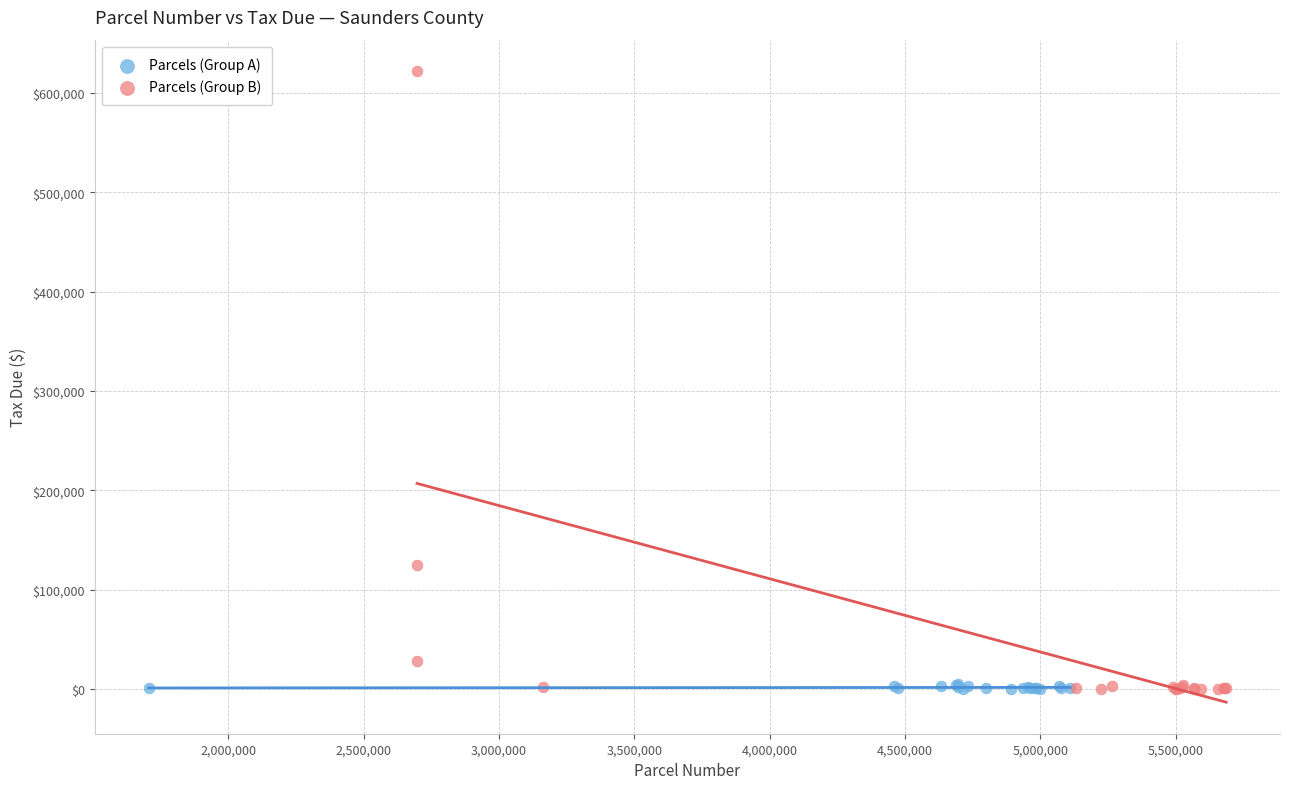

What are all the series names shown in the legend?

Parcels (Group A), Parcels (Group B)